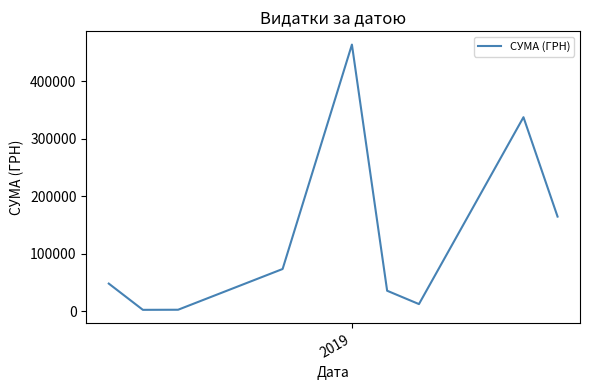

What is the greatest value displayed?

463304.9